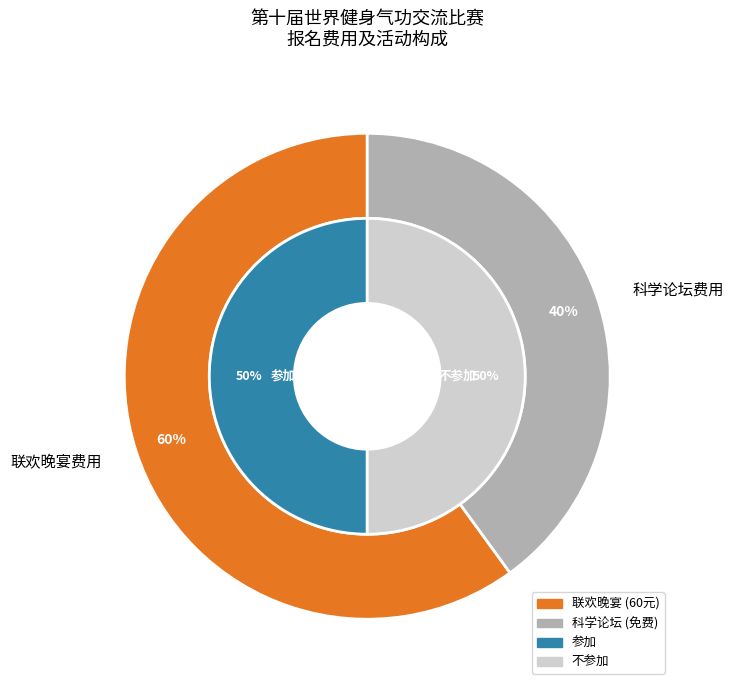

To the nearest percent, what is the combined percentage of 科学论坛 and 联欢会费用?

100%